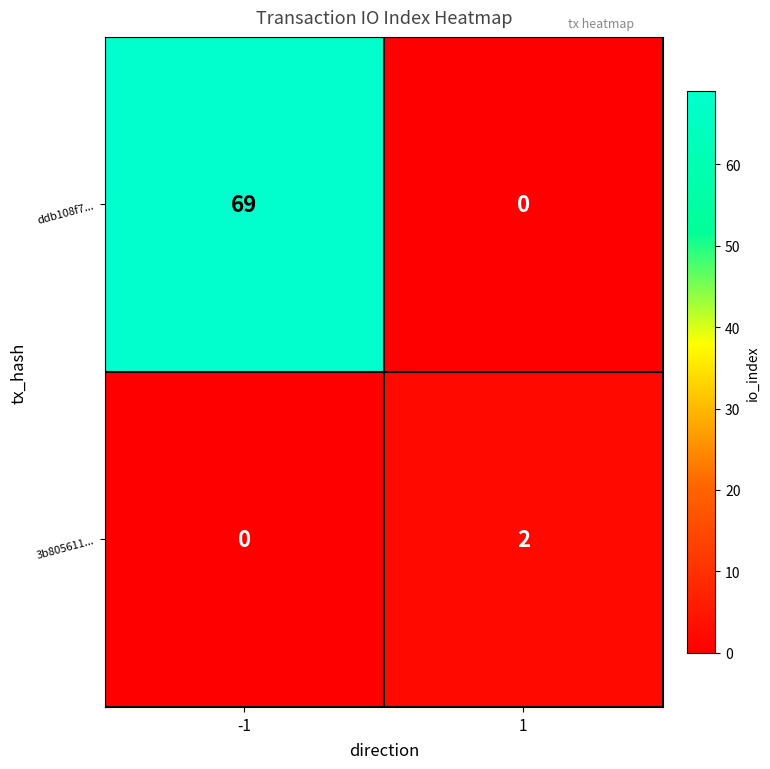

List the series in order of their peak value, lowest first.

3b805611..., ddb108f7...